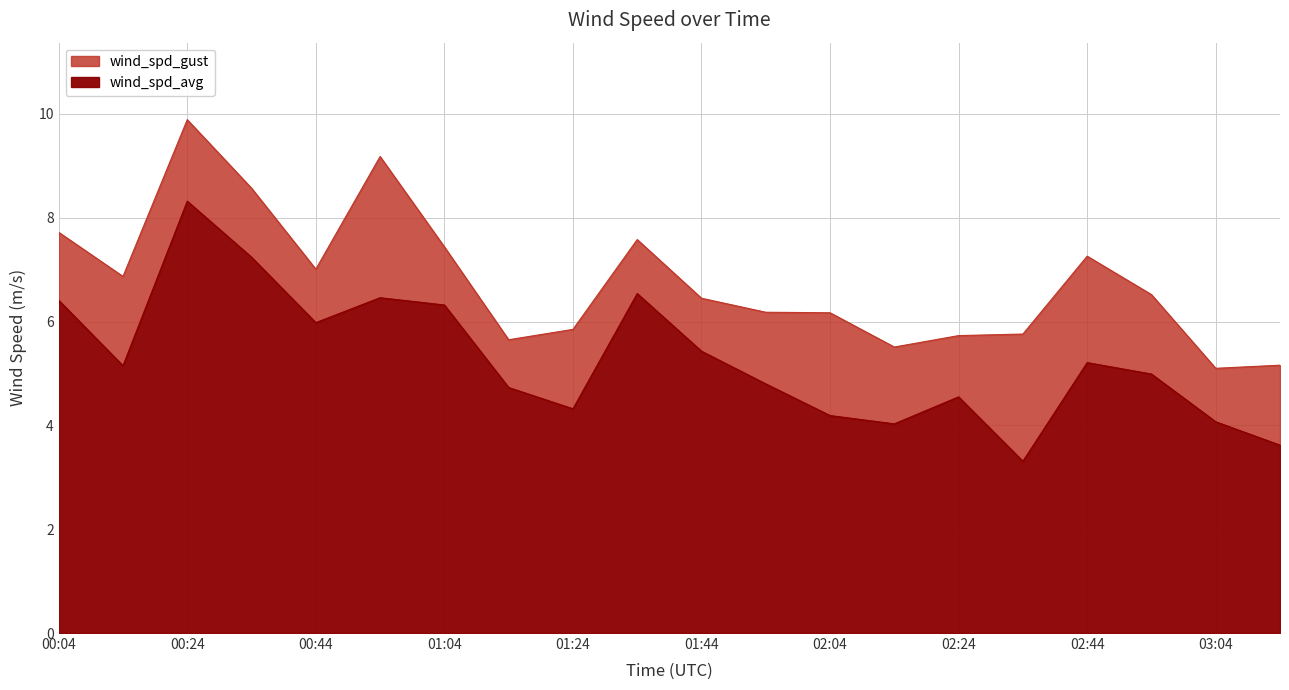

List the series in order of their peak value, highest first.

wind_spd_gust, wind_spd_avg